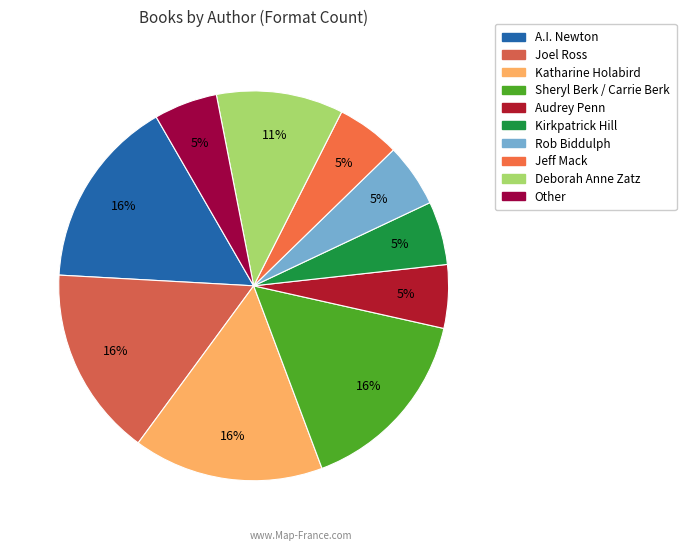

To the nearest percent, what is the difference between the Other and Joel Ross slice percentages?

11%